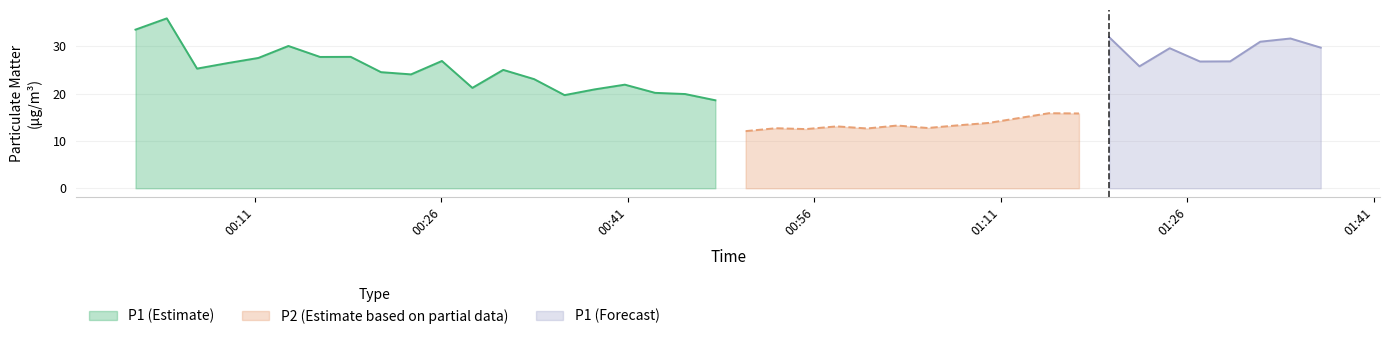

What is the maximum value for P1 (Estimate)?

35.9